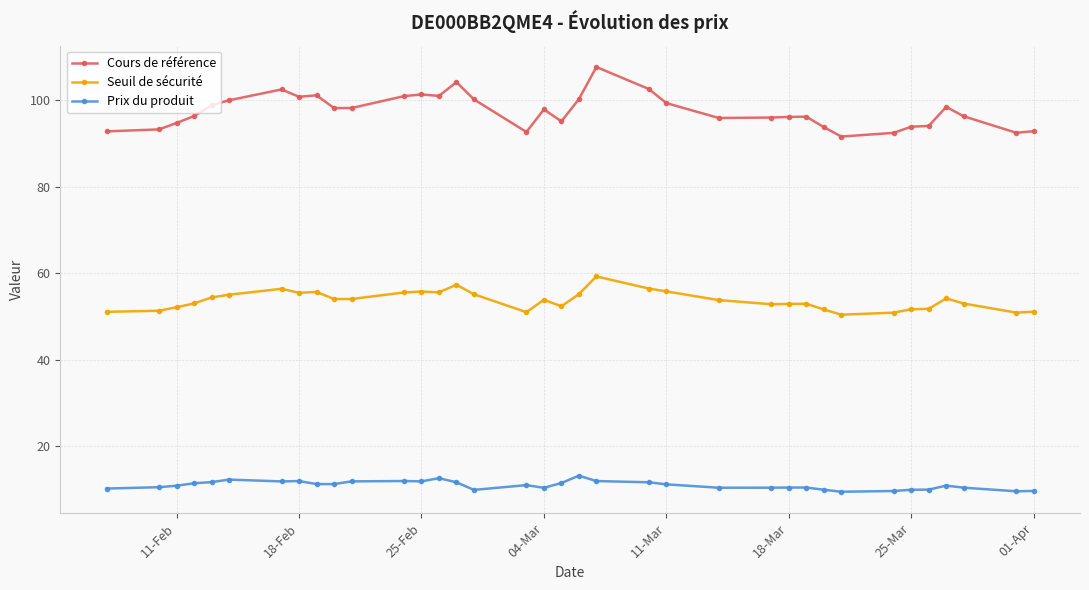

Which series has the widest spread of values?

Cours de référence